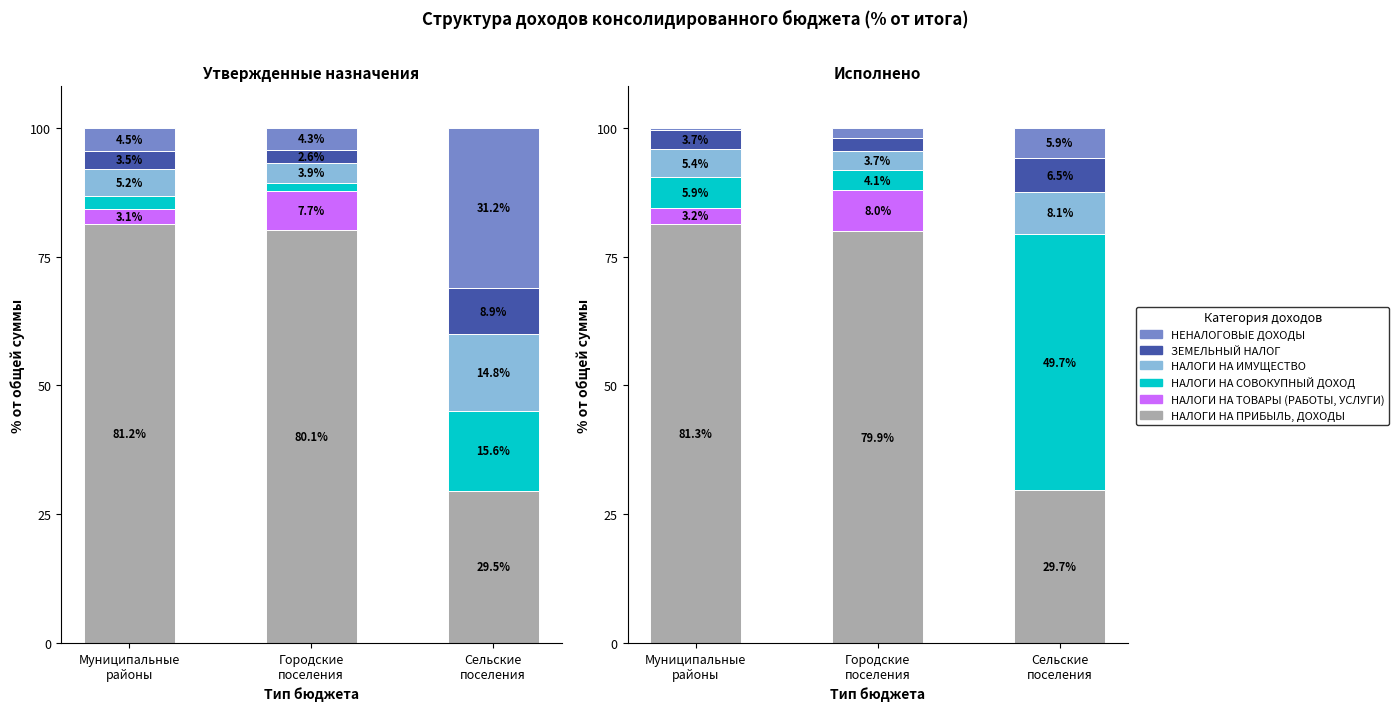

Does the chart contain any negative values?

No